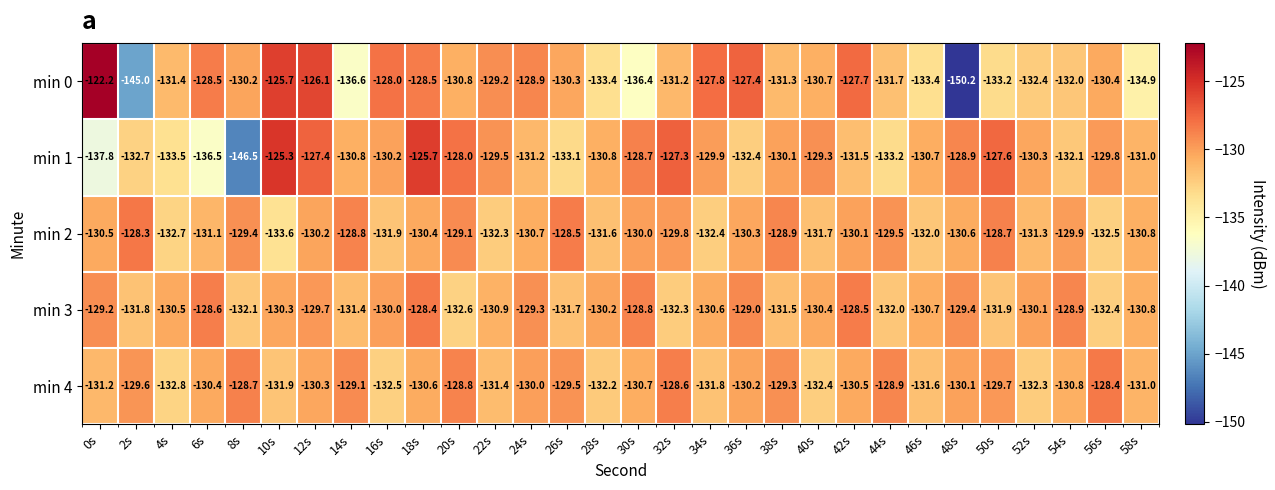

Is it true that min 3 equals -129.7 at 12s?

True